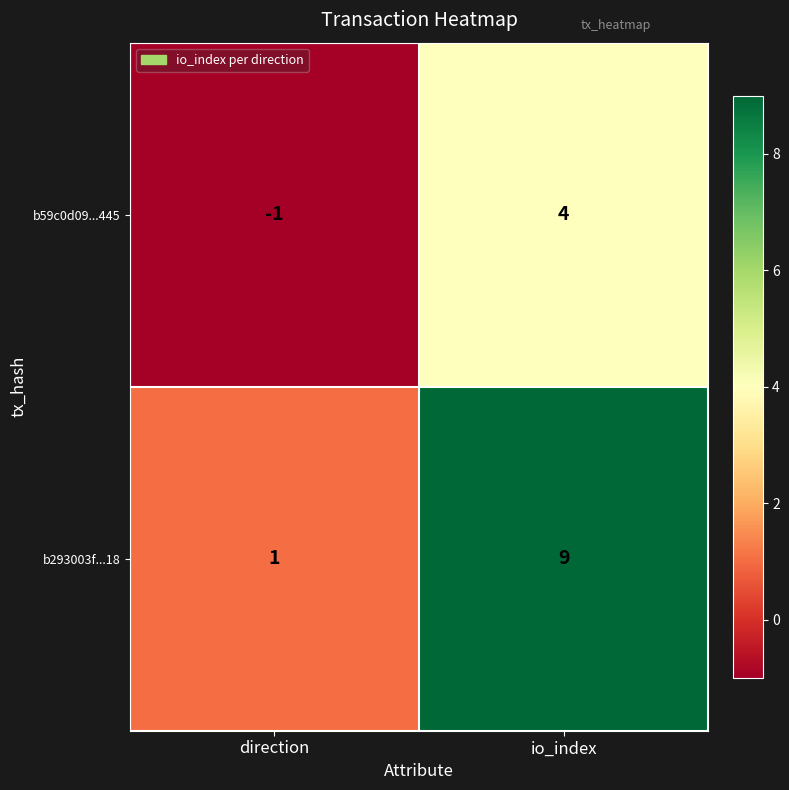

Reading right to left, extract all data points from this chart.

b59c0d09...445: io_index=4	direction=-1
b293003f...18: io_index=9	direction=1